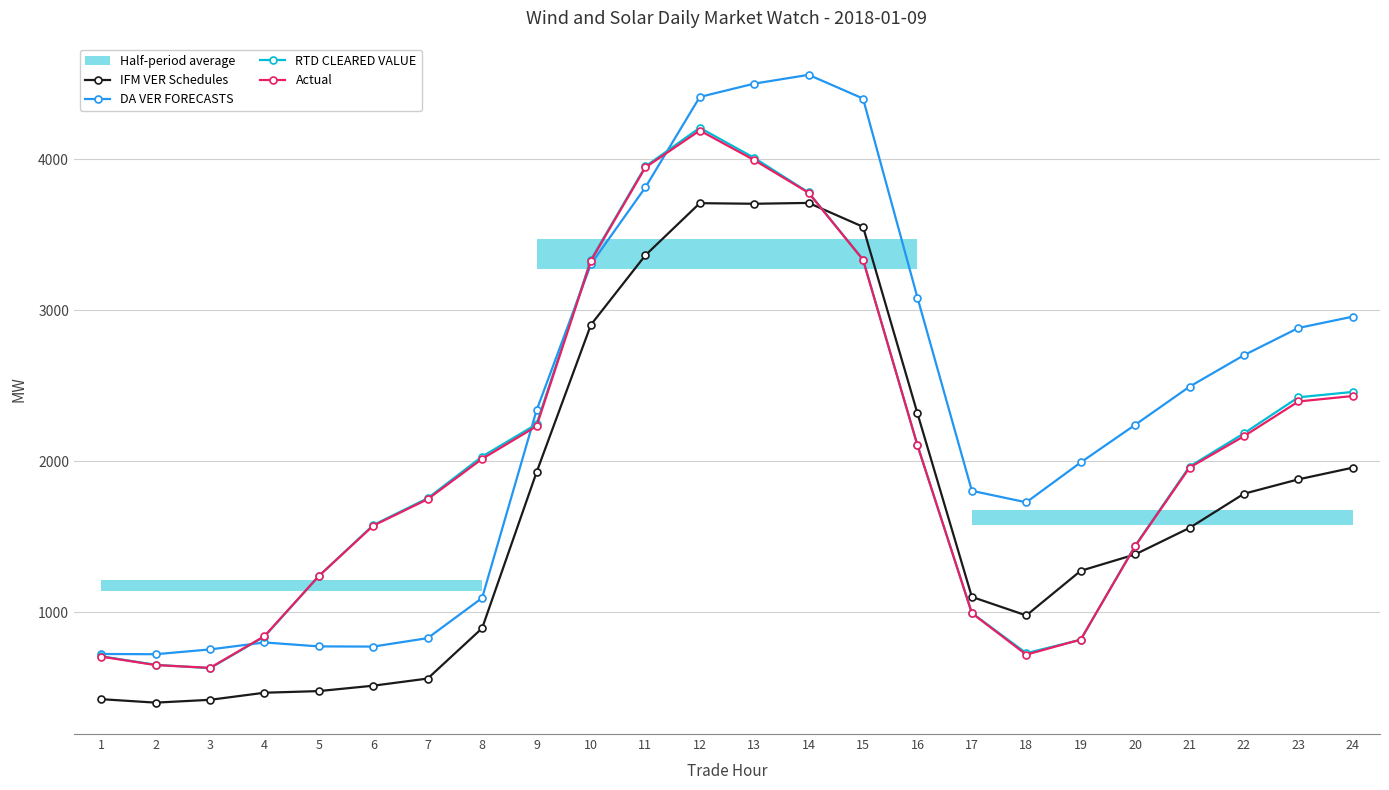

How many lines are shown in the chart?

4